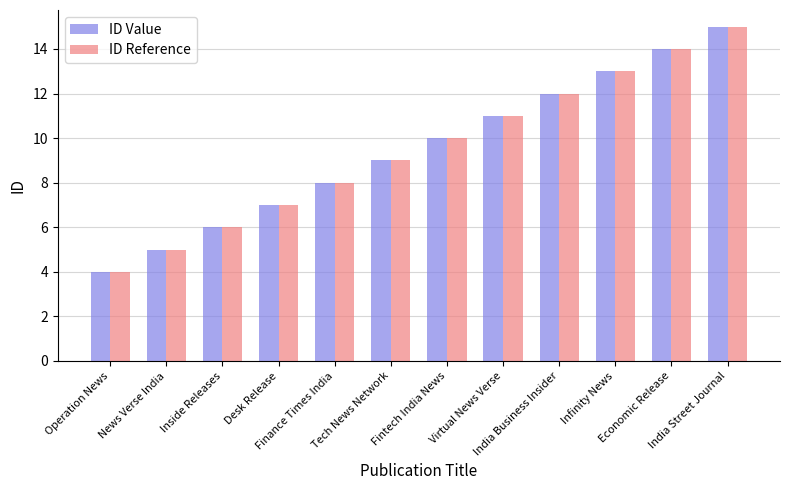

What is the difference between the ID Reference values at Virtual News Verse and Tech News Network?

2